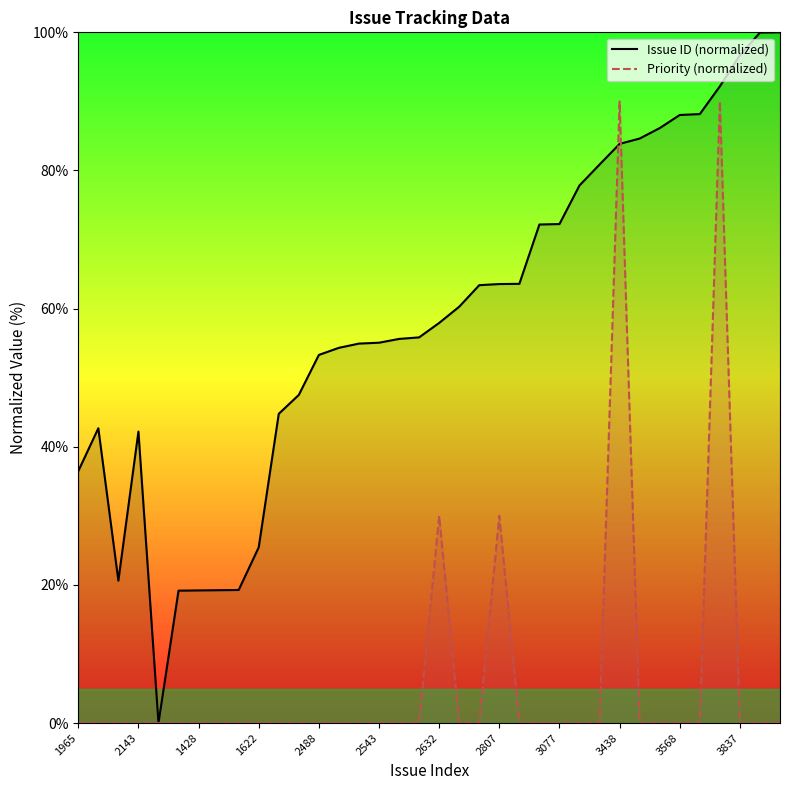

The Priority (normalized) series shows 20.4 at 2807. True or false?

False